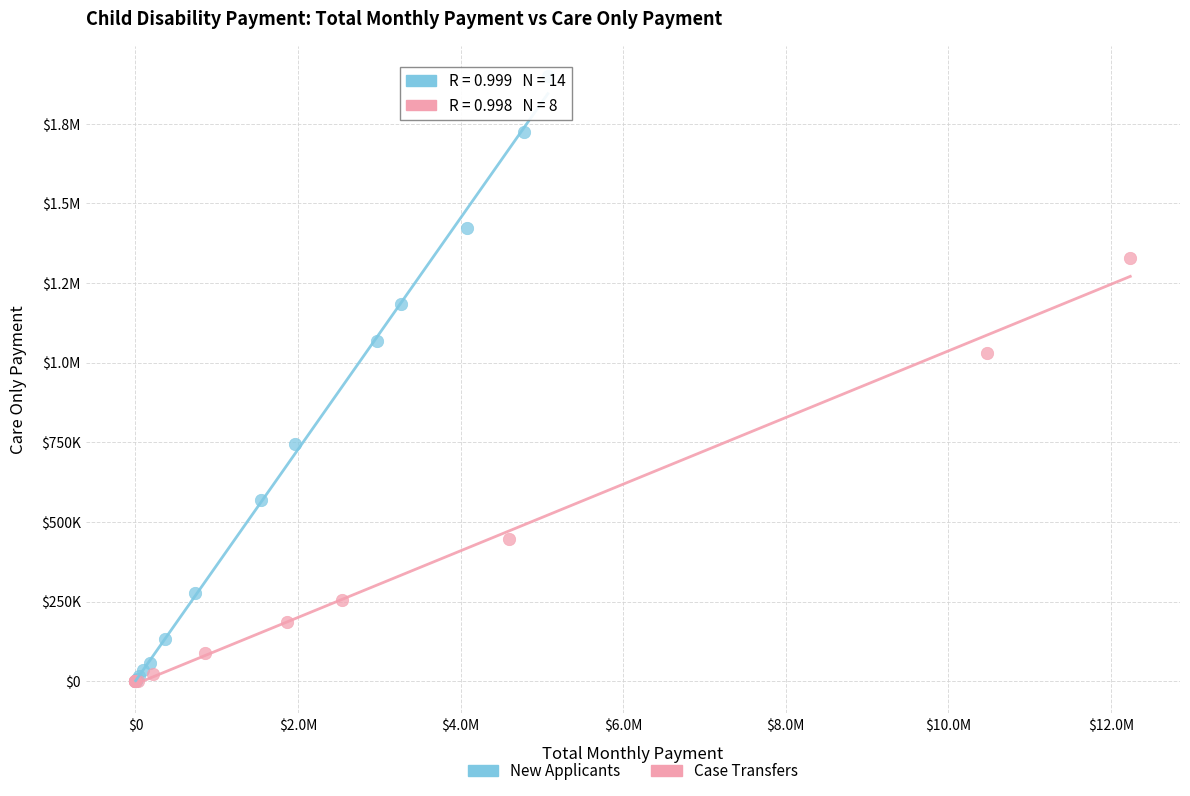

What are all the series names shown in the legend?

New Applicants, Case Transfers